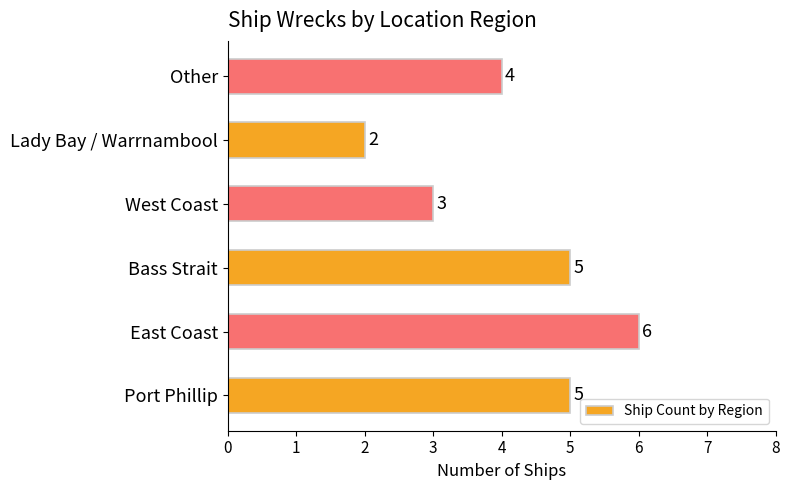

The chart shows a value of 10 at East Coast. True or false?

False